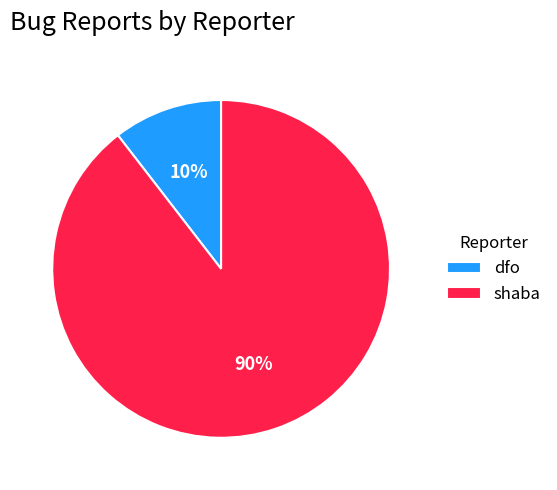

To the nearest percent, what percentage of the pie is dfo?

10%